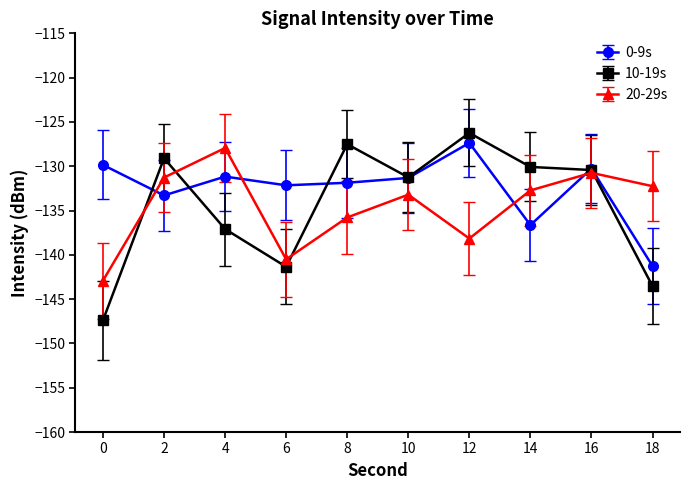

How many times do 0-9s and 20-29s cross each other?

5